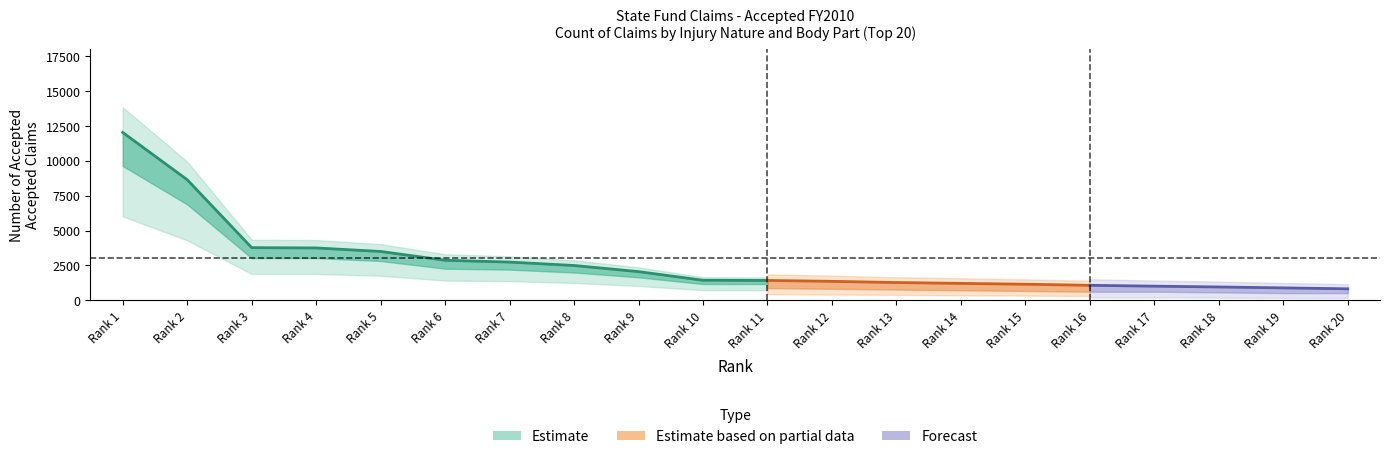

What is the spread (max minus min) of values at Rank 9?

2056.0